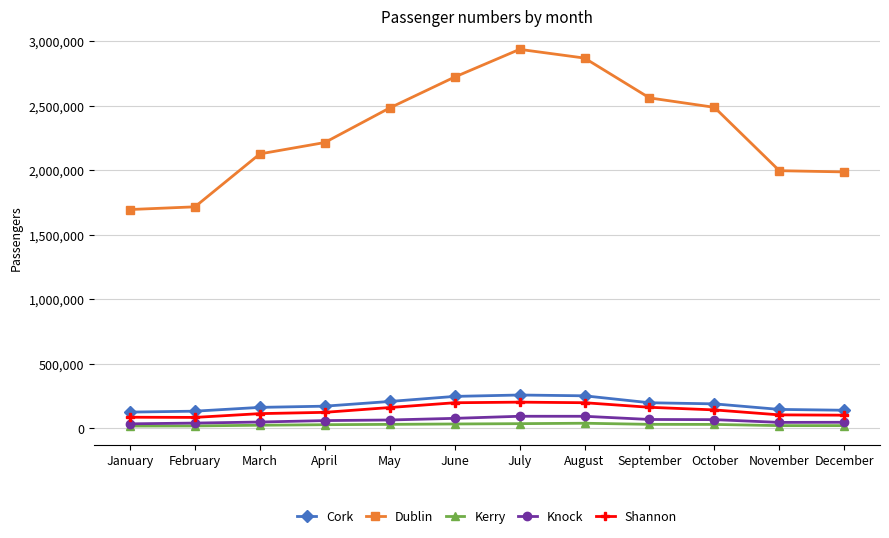

Which series has the widest spread of values?

Dublin